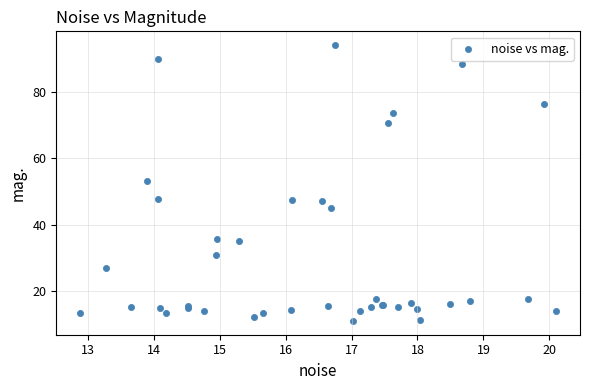

What Y value in the scatter plot is closest to 52?

53.2